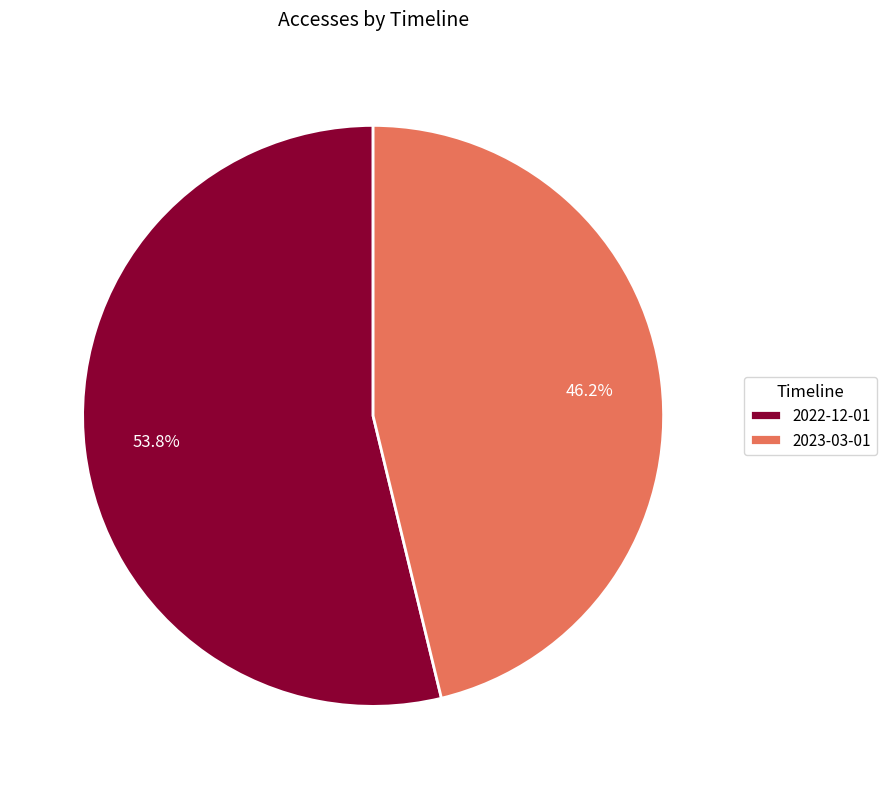

What percentage do 2023-03-01 and 2022-12-01 together represent?

100.0%